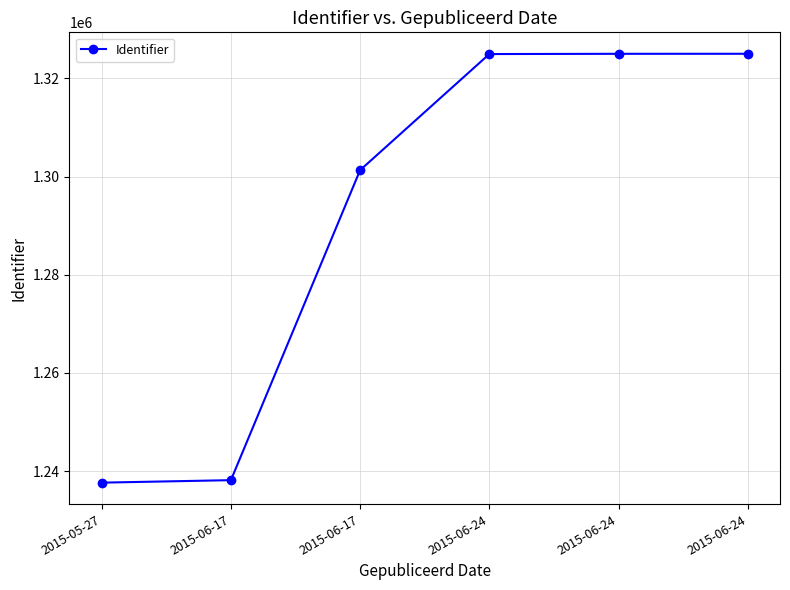

List the labels in order of value, largest first.

2015-06-24, 2015-06-24, 2015-06-24, 2015-06-17, 2015-06-17, 2015-05-27